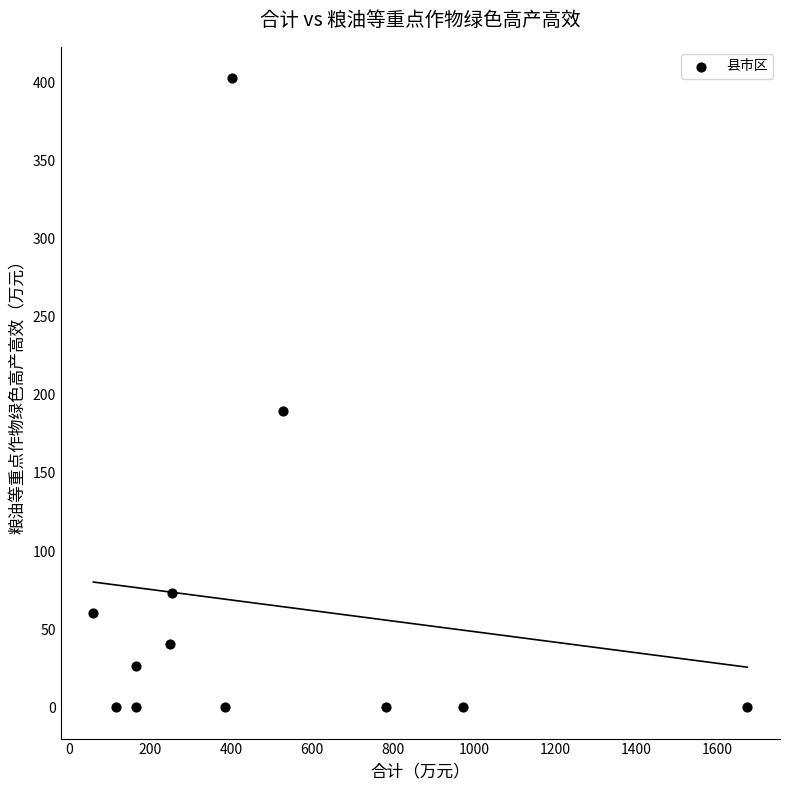

What is the range of X values (max minus min)?

1614.9